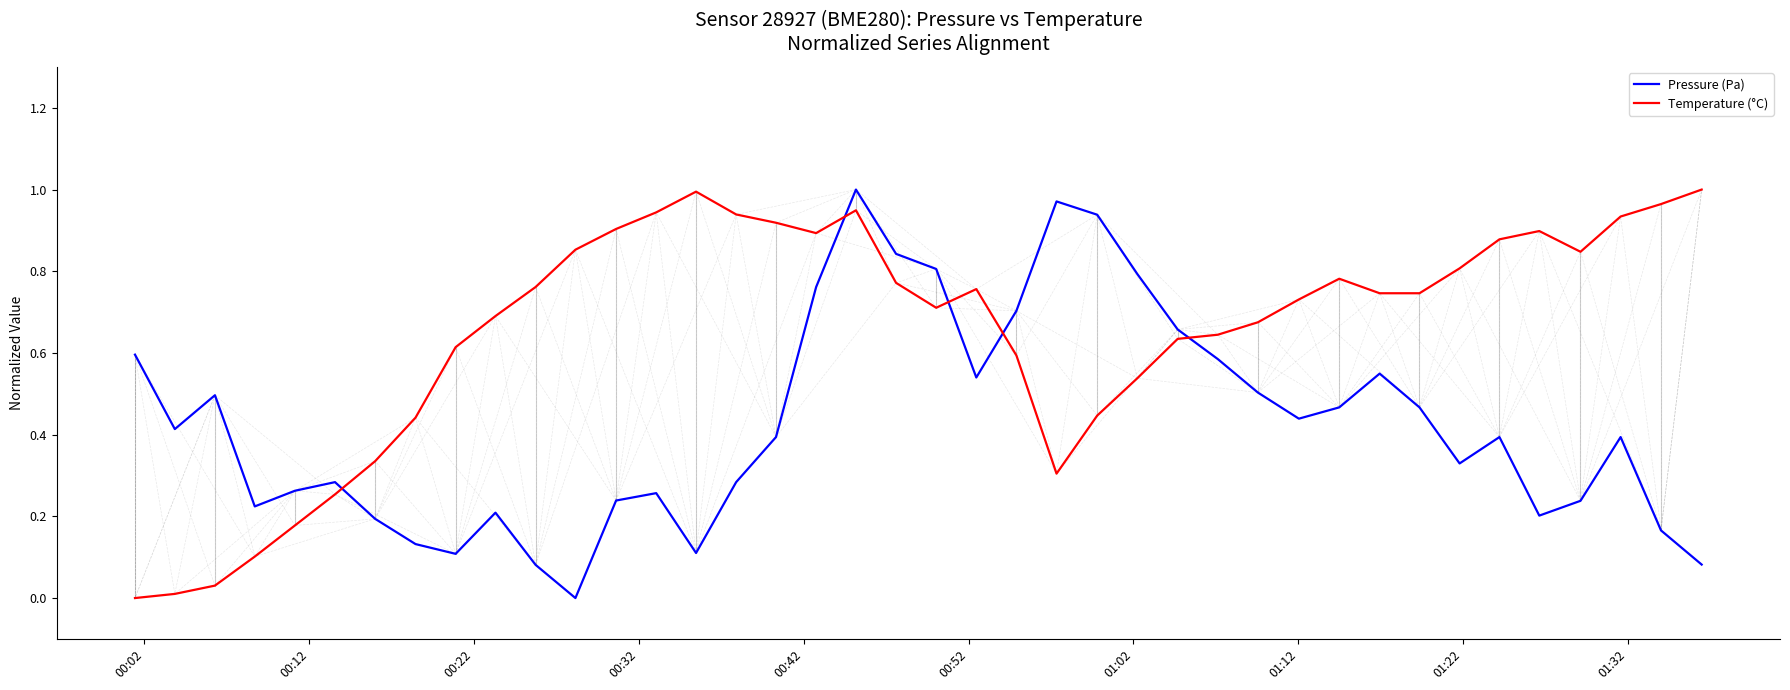

Which series ends up on top after the final intersection of Temperature (°C) and Pressure (Pa)?

Temperature (°C)